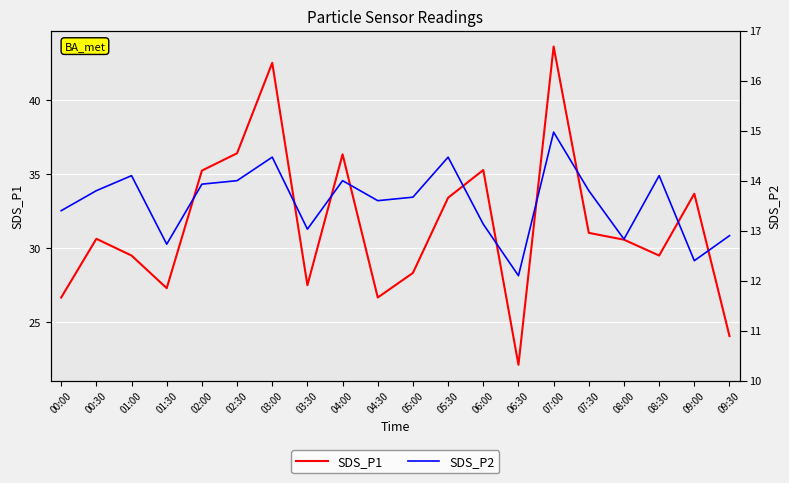

What is the difference between the maximum and second lowest values in the SDS_P1 series?

19.5